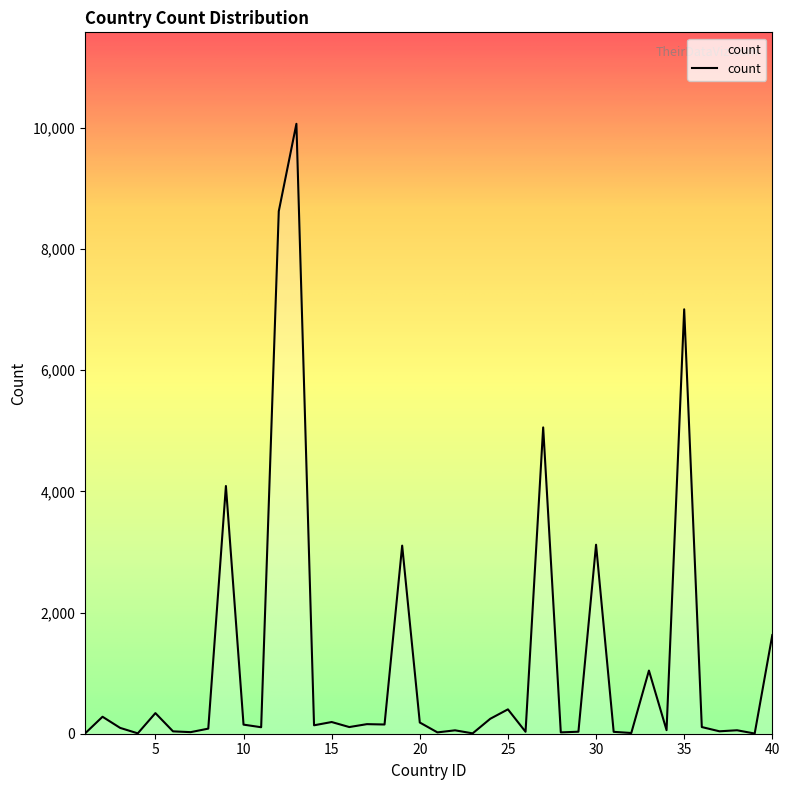

What is the maximum value shown in the chart?

10065